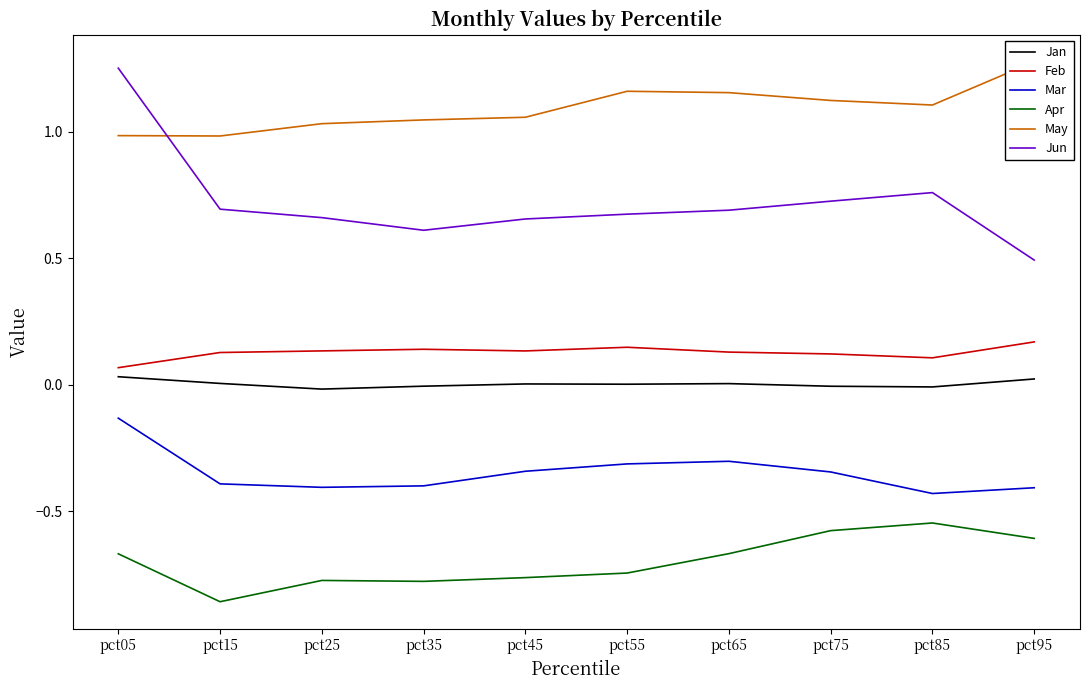

Reading left to right, transcribe all the data shown in this chart.

Jan: 0.0	0.0	-0.0	-0.0	0.0	0.0	0.0	-0.0	-0.0	0.0
Feb: 0.1	0.1	0.1	0.1	0.1	0.1	0.1	0.1	0.1	0.2
Mar: -0.1	-0.4	-0.4	-0.4	-0.3	-0.3	-0.3	-0.3	-0.4	-0.4
Apr: -0.7	-0.9	-0.8	-0.8	-0.8	-0.7	-0.7	-0.6	-0.5	-0.6
May: 1.0	1.0	1.0	1.0	1.1	1.2	1.2	1.1	1.1	1.3
Jun: 1.3	0.7	0.7	0.6	0.7	0.7	0.7	0.7	0.8	0.5